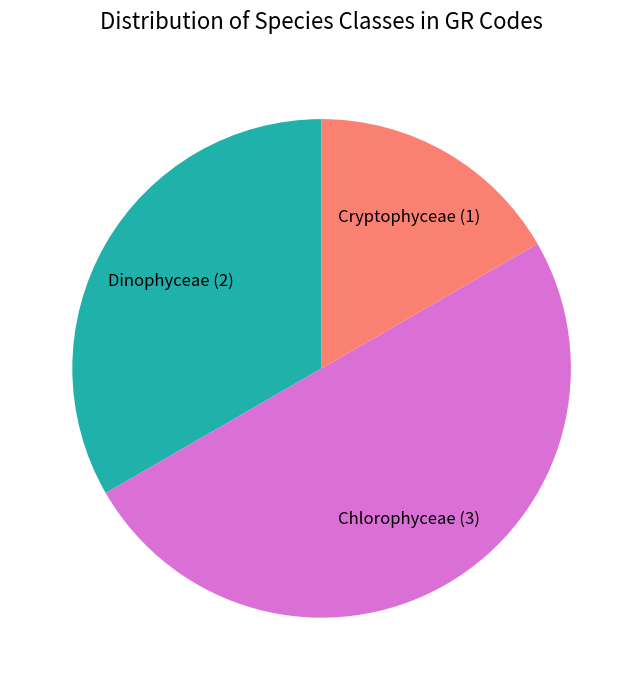

Rank the categories by value from lowest to highest.

Cryptophyceae, Dinophyceae, Chlorophyceae